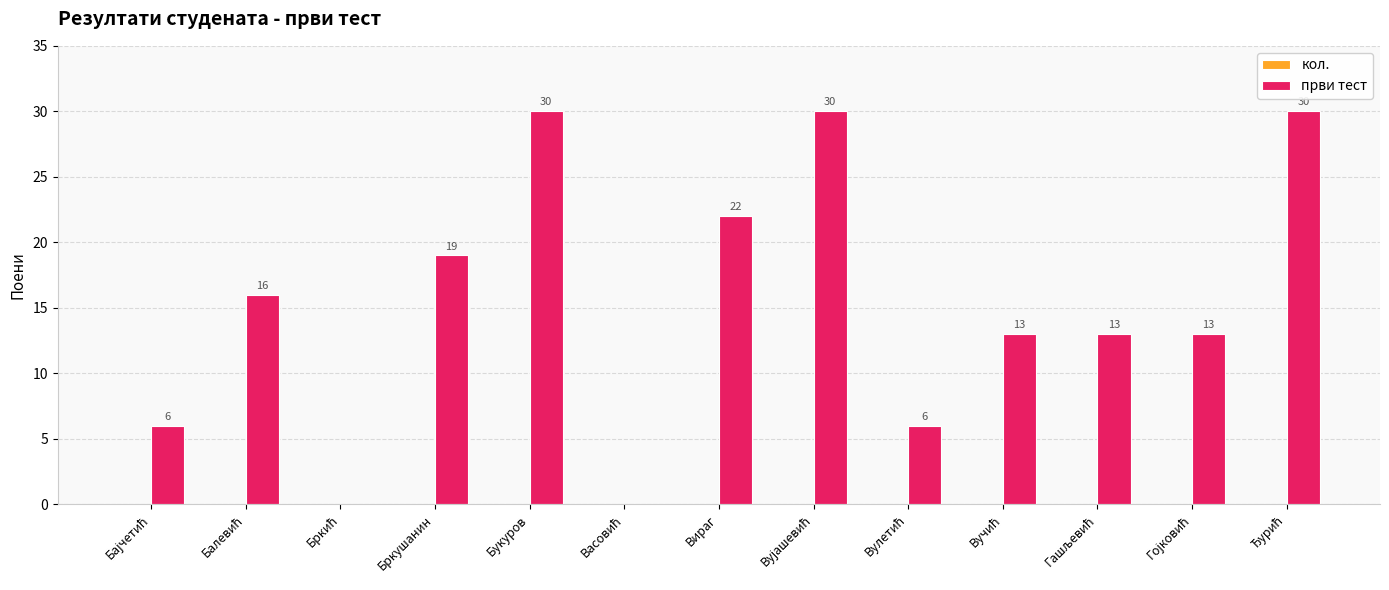

What is the change in value from Бркушанин to Вираг?

+3